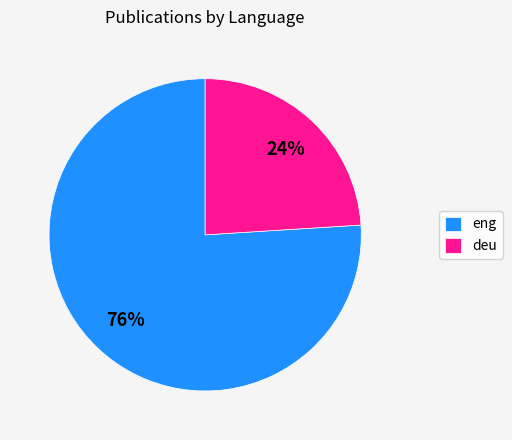

True or false: eng accounts for 76% of the total.

True